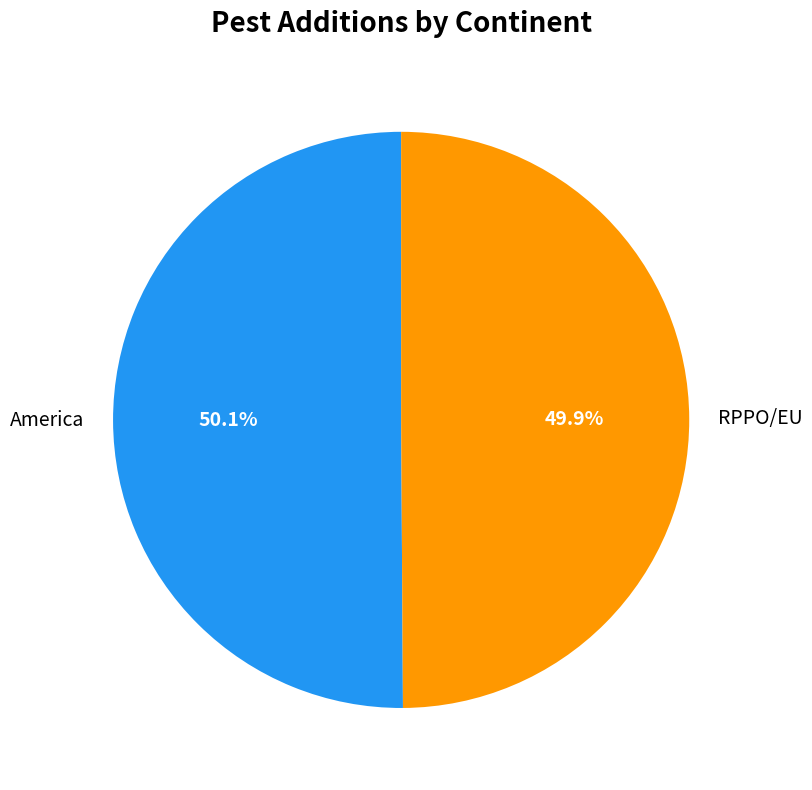

What is the ratio of the value at America to the value at RPPO/EU?

1.0